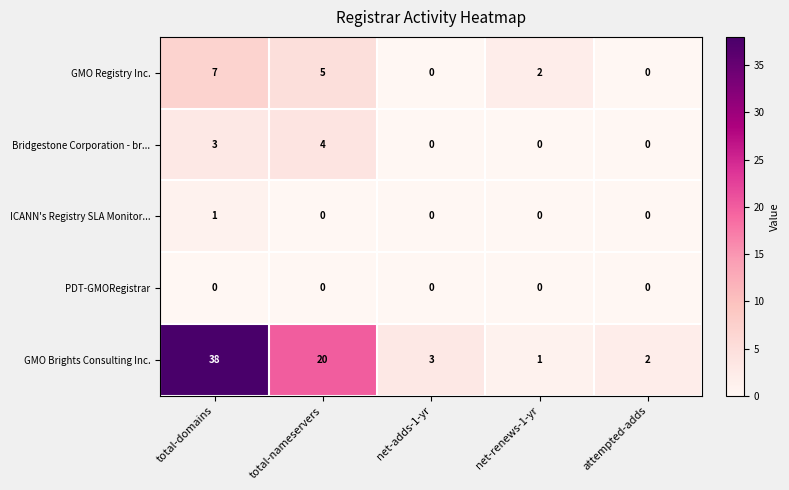

What is the maximum value shown in the chart?

38